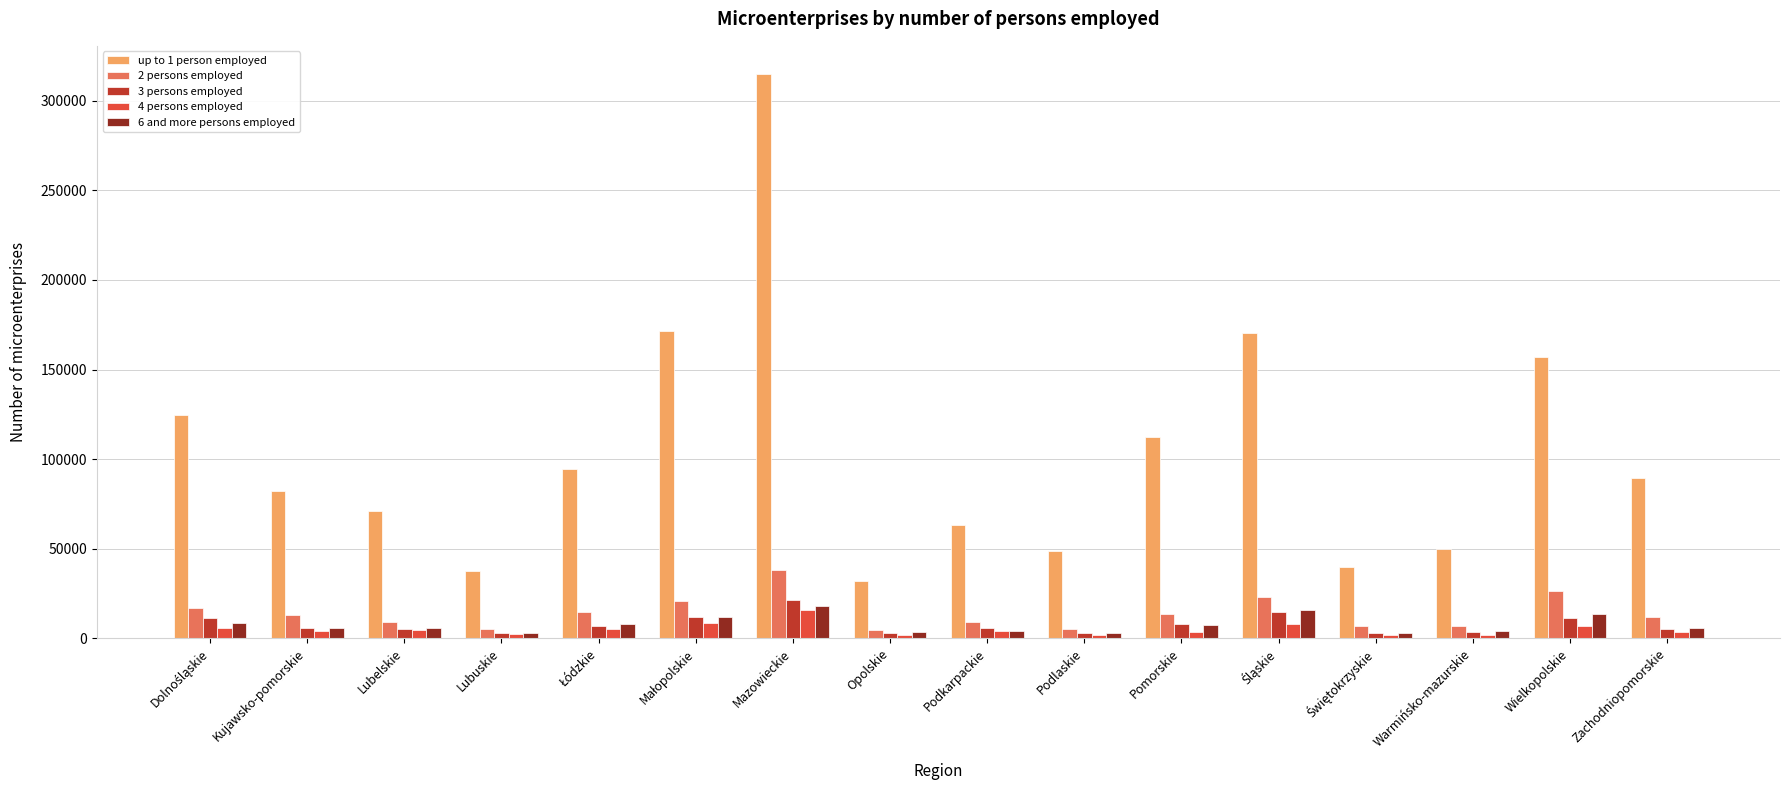

Which series has the largest range (max minus min)?

up to 1 person employed